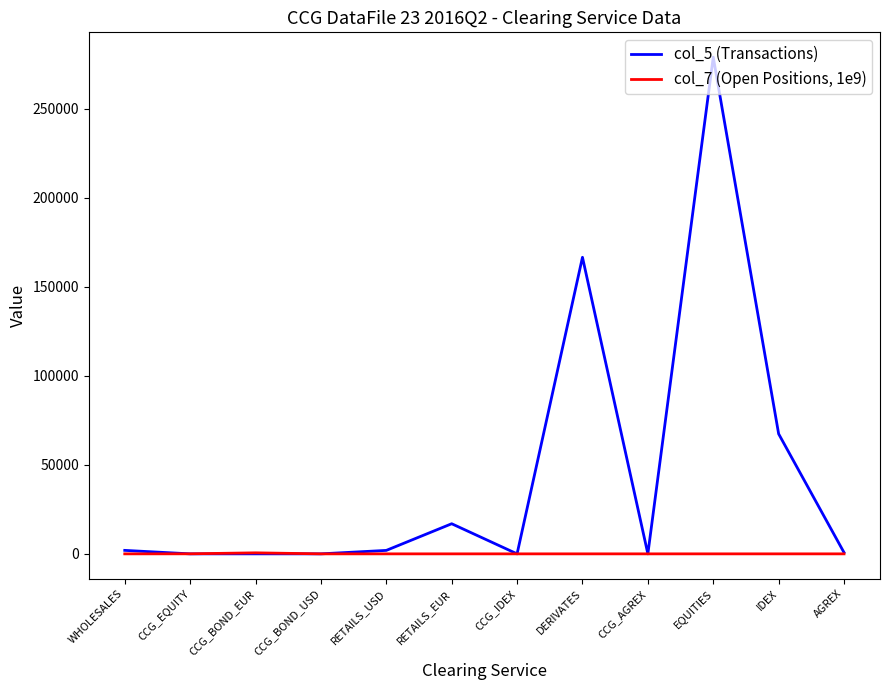

The col_5 (Transactions) series shows 0.0 at CCG_EQUITY. True or false?

True